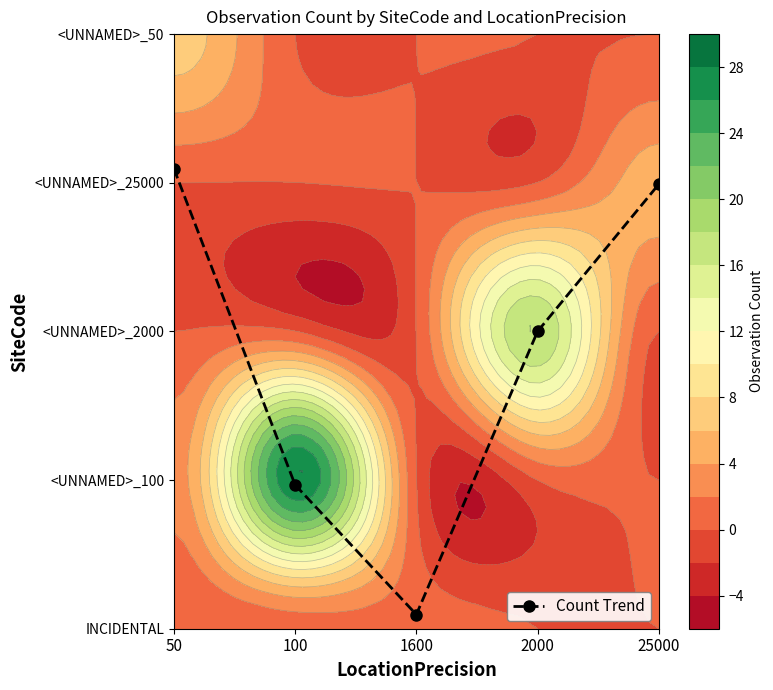

Rank the categories by value from lowest to highest.

1600, 100, 2000, 25000, 50